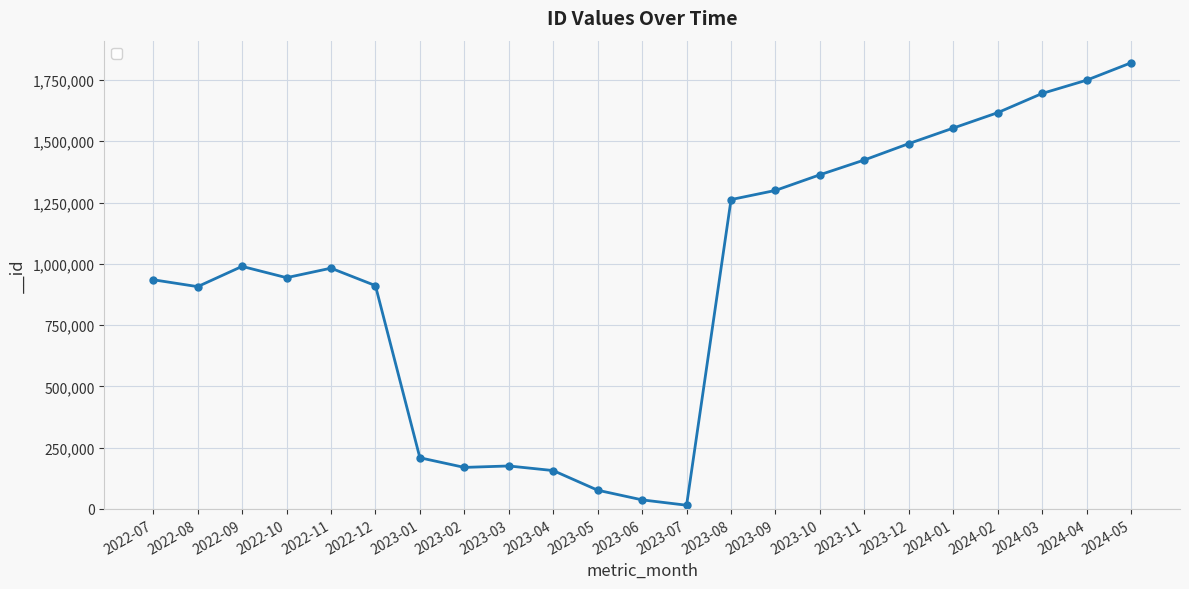

True or false: the data has more than 0 interior local peaks.

True